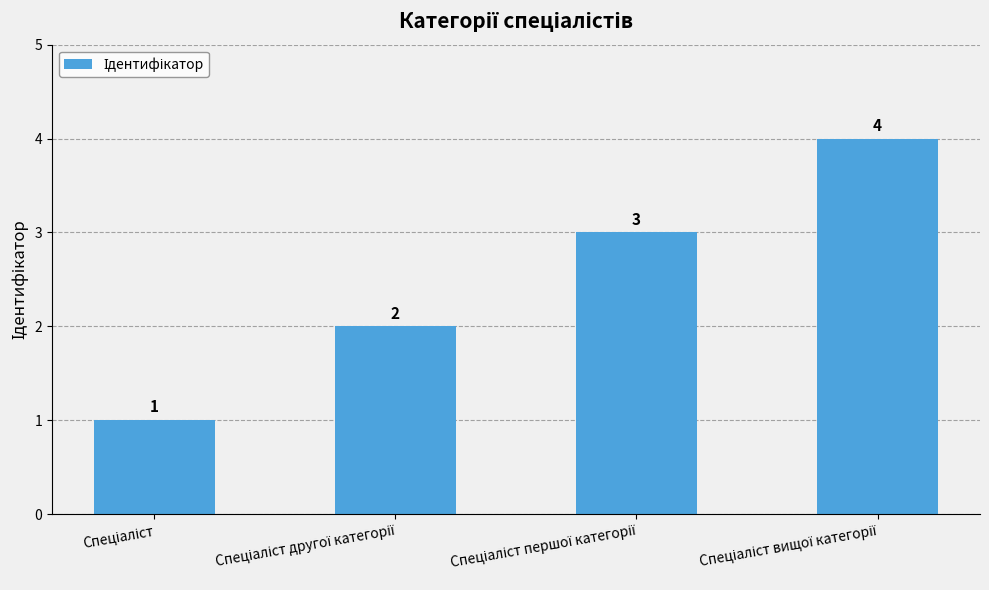

Count the values in the range 2 to 4.

3